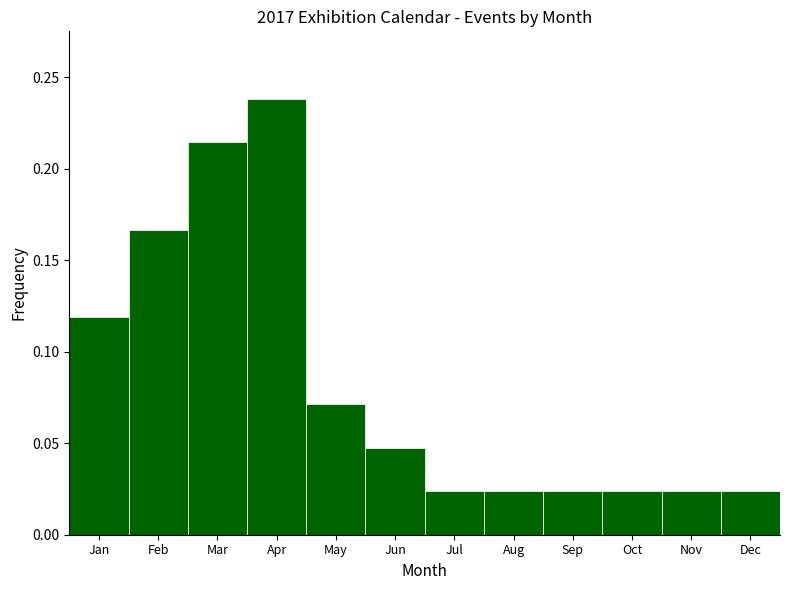

True or false: the data shows 0.1 at Mar.

False